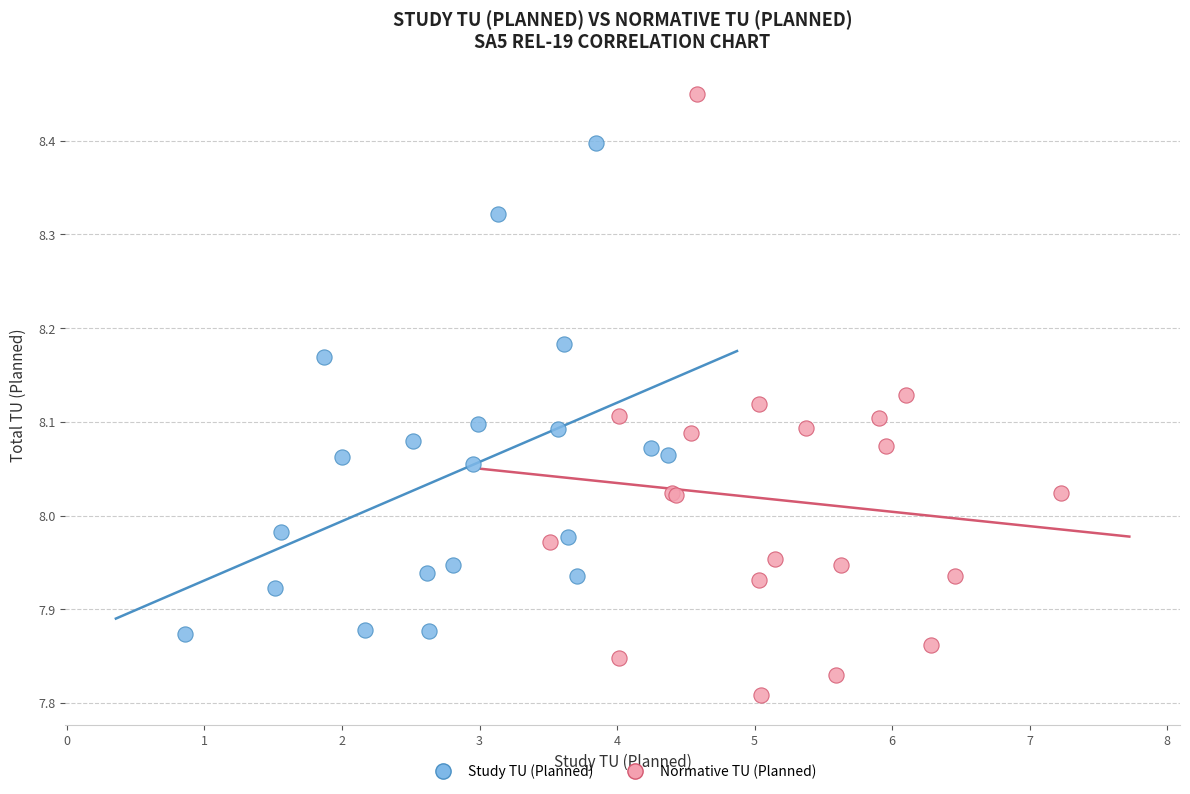

Which series contains the lowest Y value?

Normative TU (Planned)